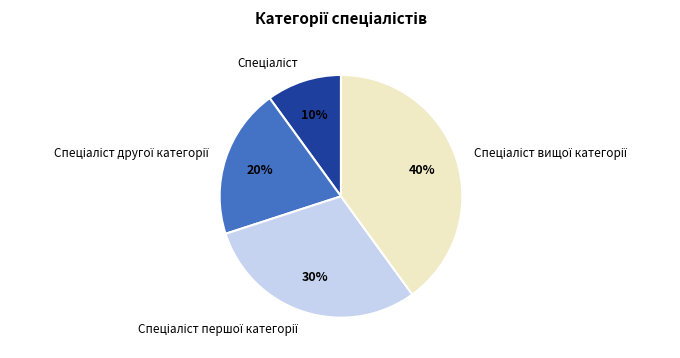

To the nearest percent, what is the difference between the largest and smallest slice percentages?

30%